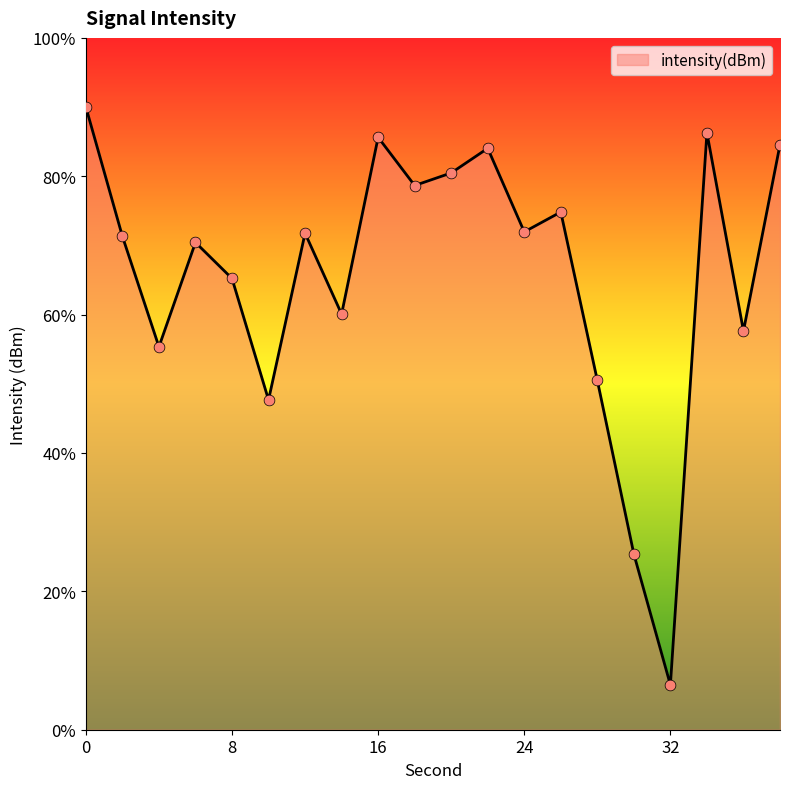

What is the change in value from 10 to 36?

+2.5